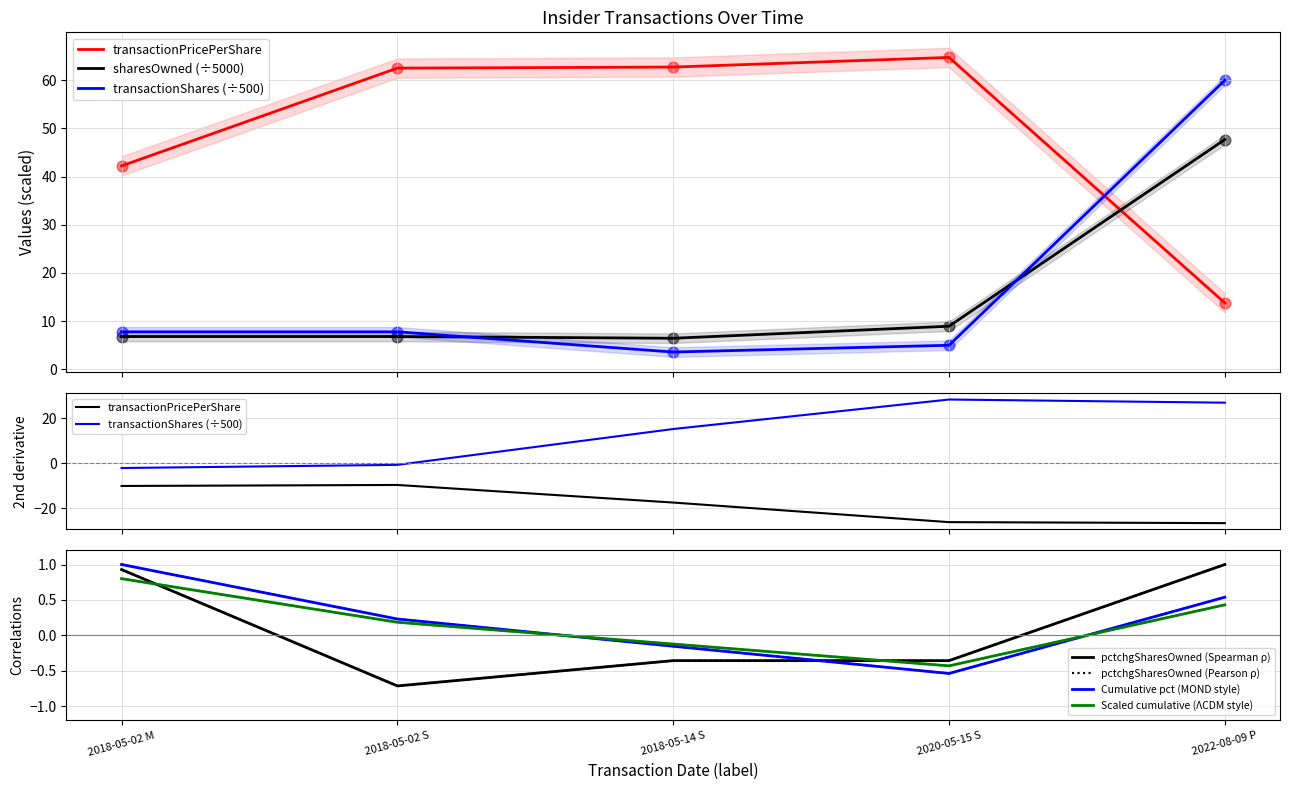

At which category is the sum across all series the highest?

2022-08-09 P